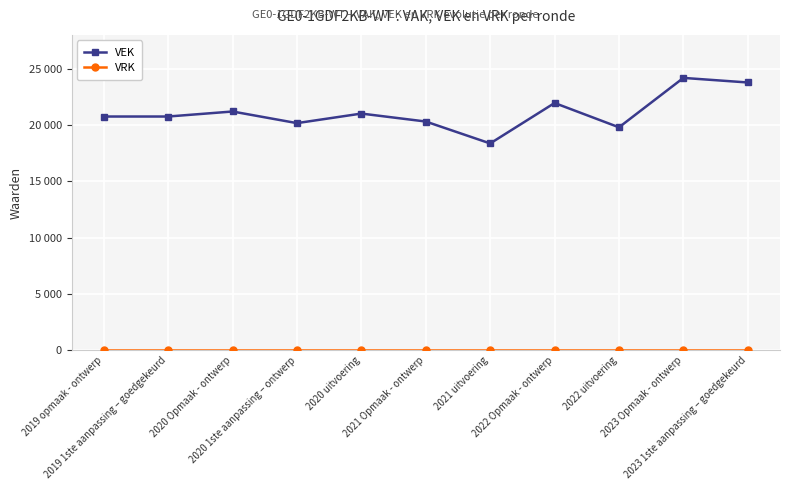

True or false: VEK has a value of 13189 at 2019 opmaak - ontwerp.

False